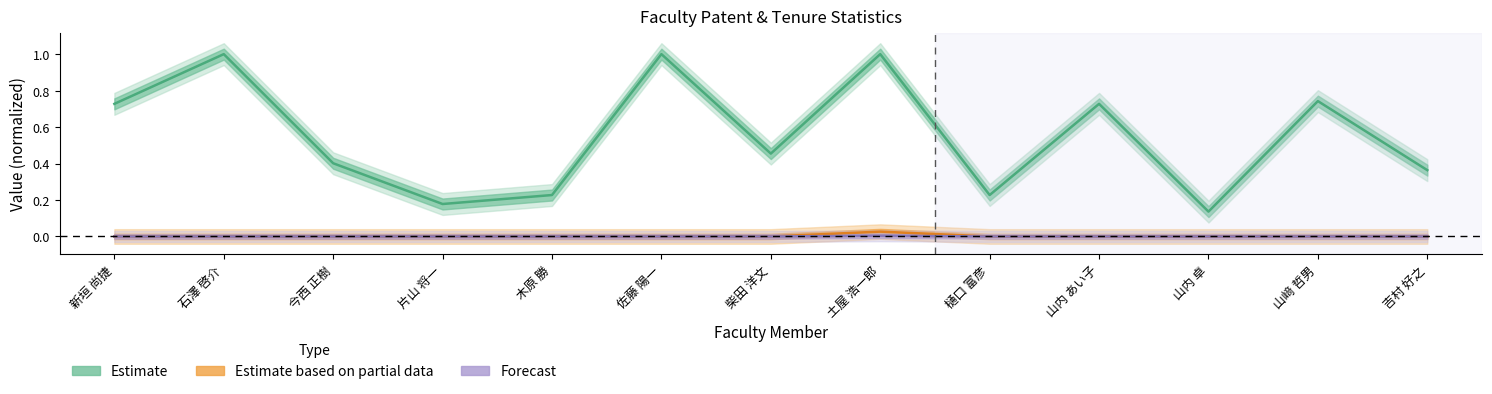

In 在籍月数, how many points are lower than both neighbors (excluding endpoints)?

4